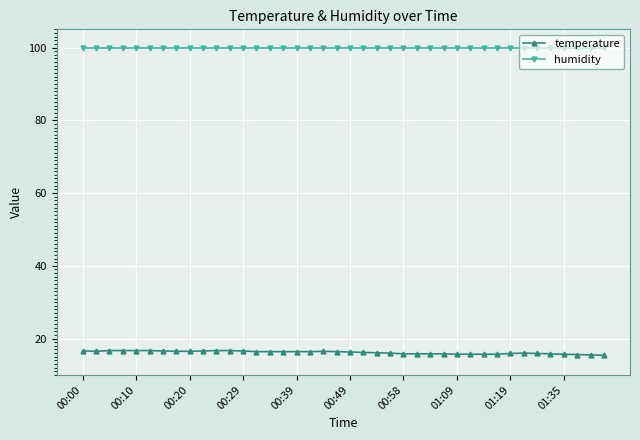

Which series has the largest range (max minus min)?

temperature